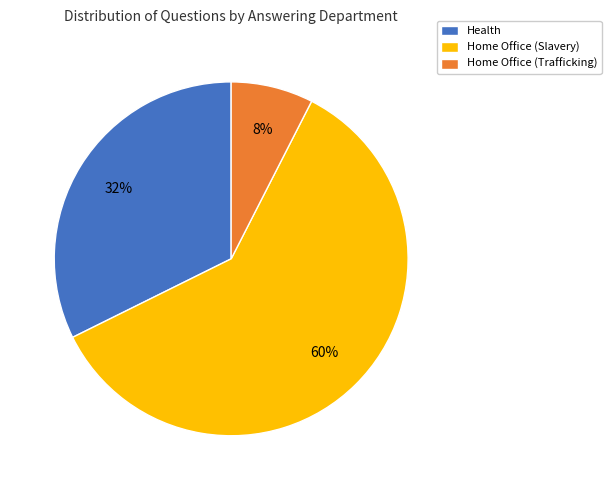

Which category has the biggest portion of the pie?

Home Office (Slavery)